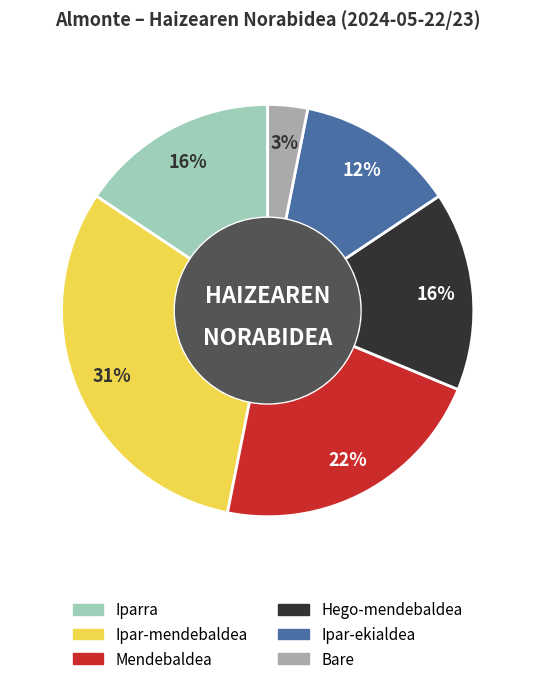

Is there any slice that represents more than half of the pie?

No